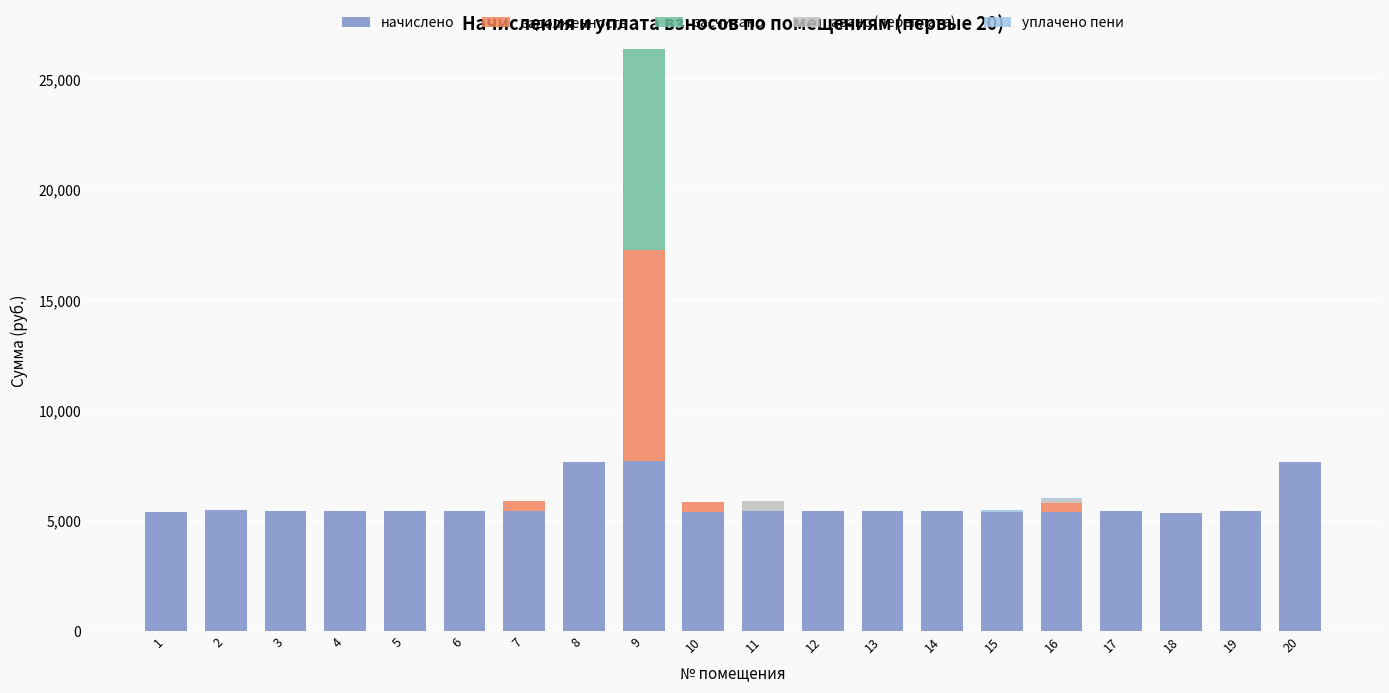

At which category is the sum across all series the highest?

9